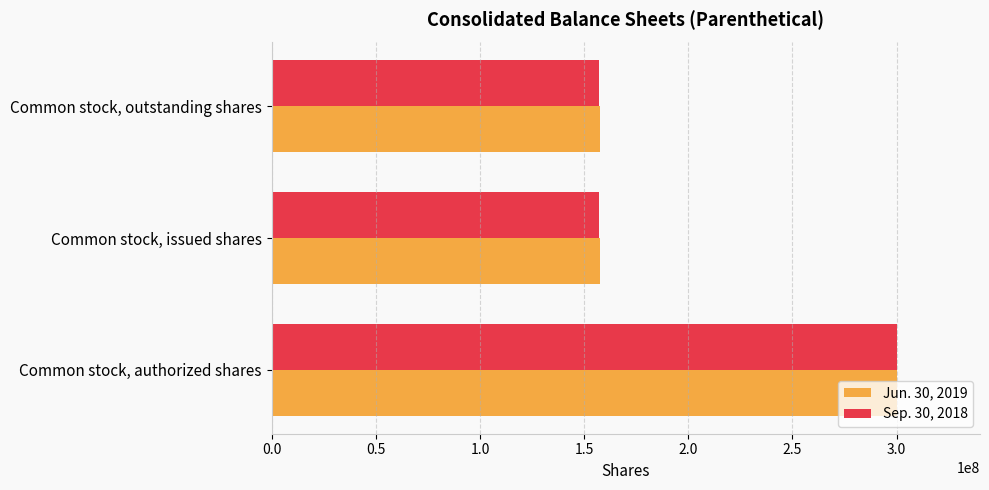

Rank the series by their average value, from lowest to highest.

Sep. 30, 2018, Jun. 30, 2019